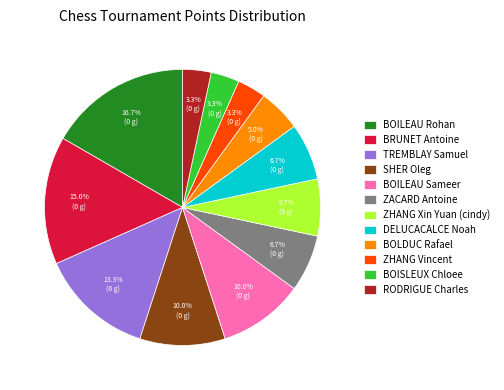

What percentage is NOT represented by TREMBLAY Samuel?

86.7%